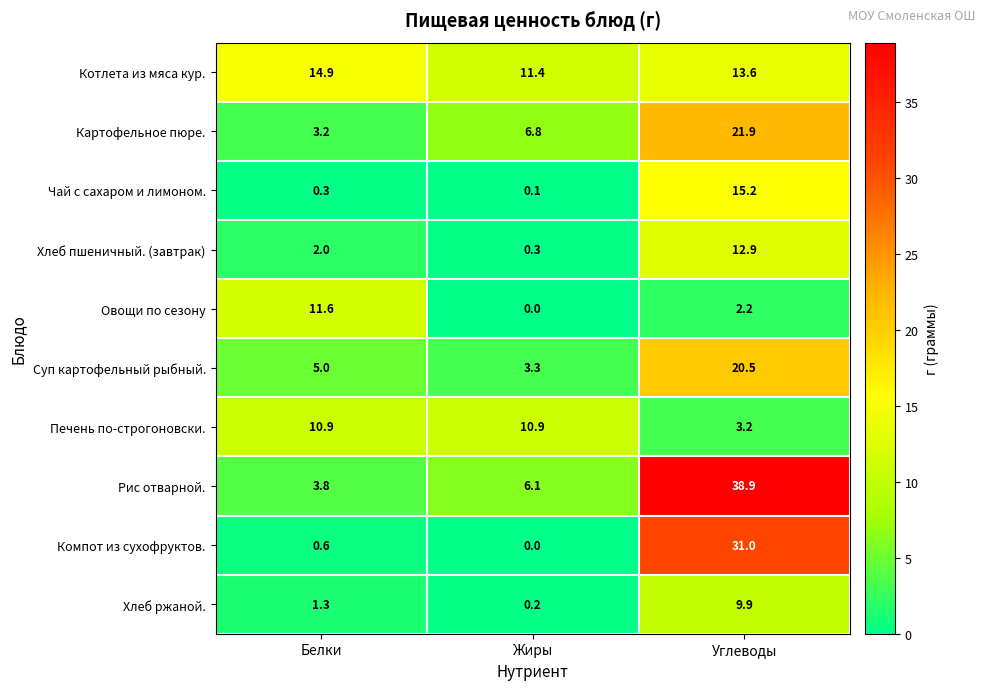

At which label does Печень по-строгоновски. first exceed 10?

Белки